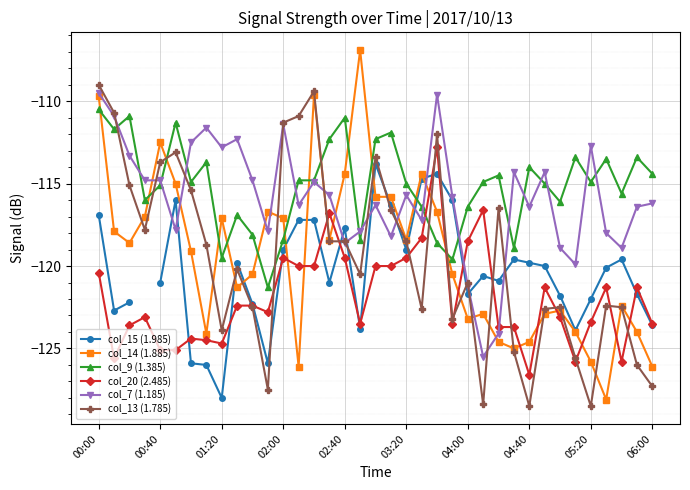

At which label does col_20 (2.485) reach its minimum?

04:40